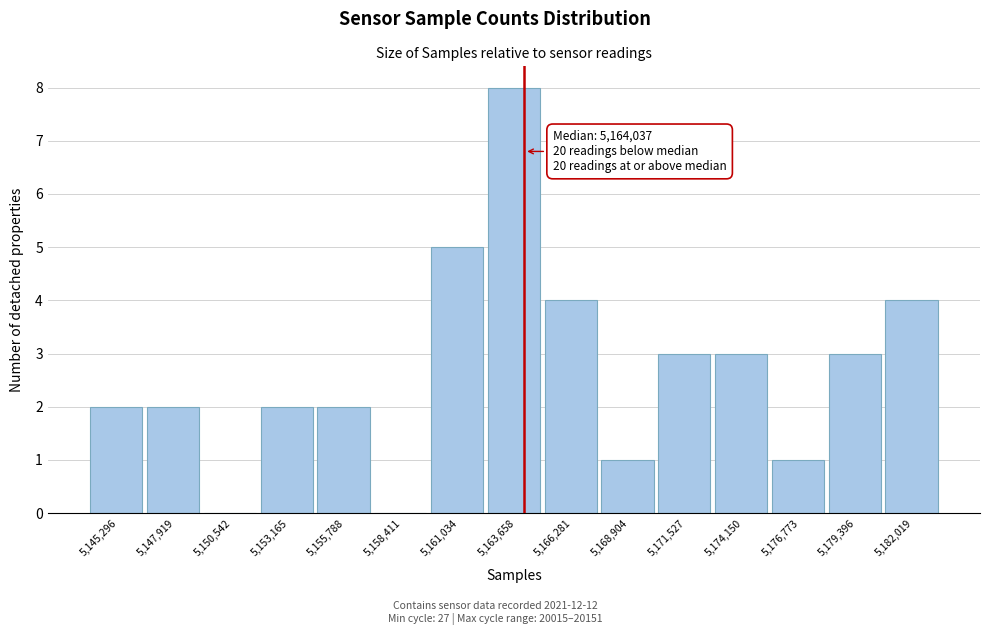

Which range on the x-axis has the tallest bar?

5162500 to 5165000